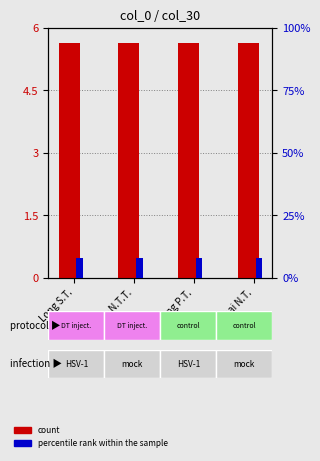

List the series in order of their overall mean, highest first.

count, percentile rank within the sample